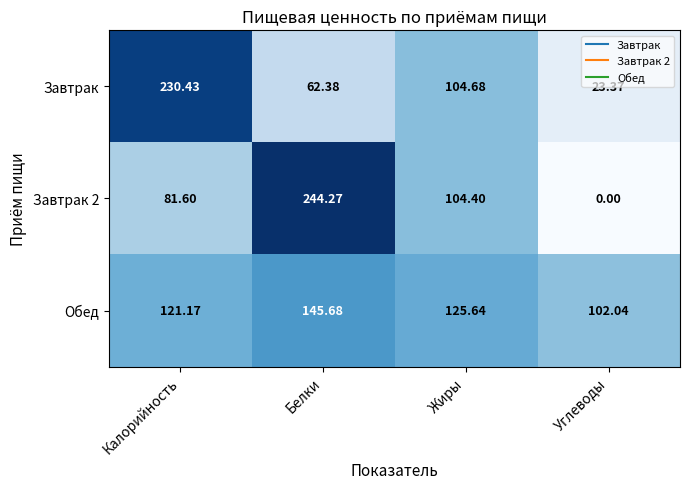

How many data points in Завтрак are less than 104?

2